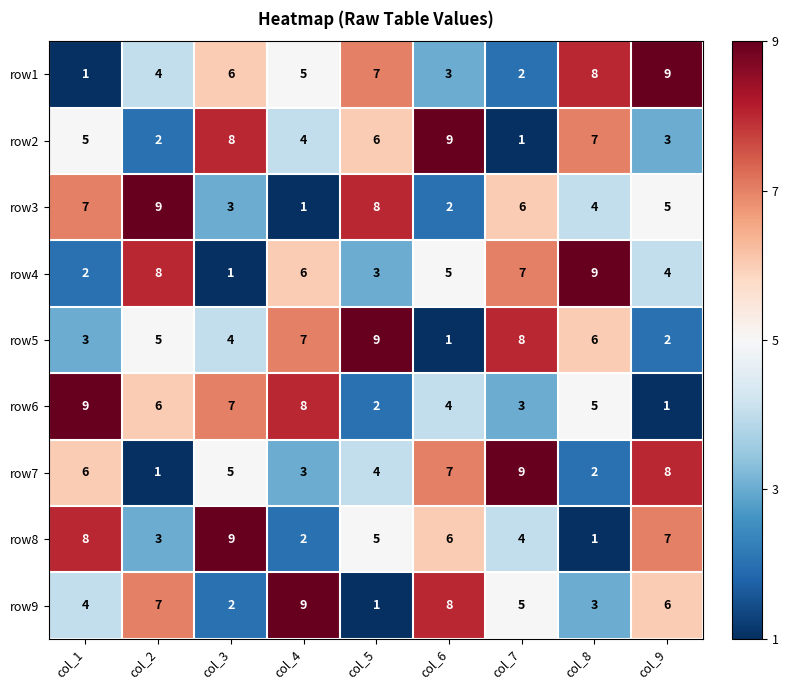

What is the difference between the maximum and second lowest values in the row2 series?

7